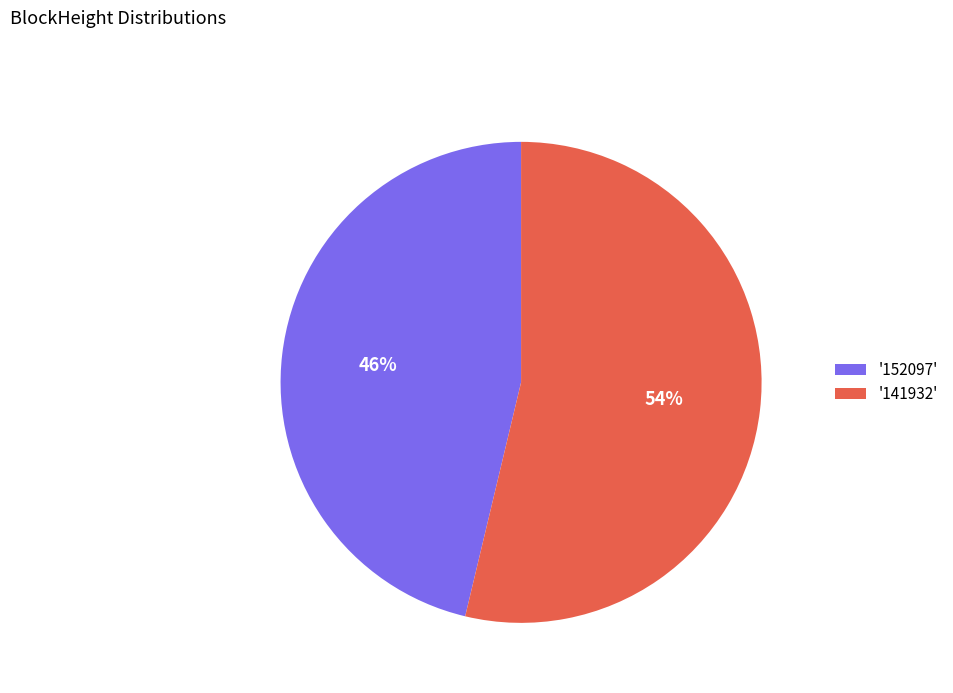

Is there any slice that represents more than half of the pie?

Yes